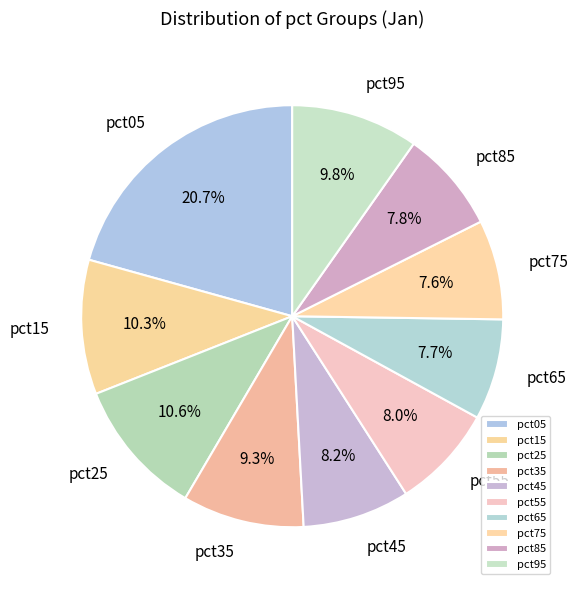

Is pct35 the majority of the pie?

No